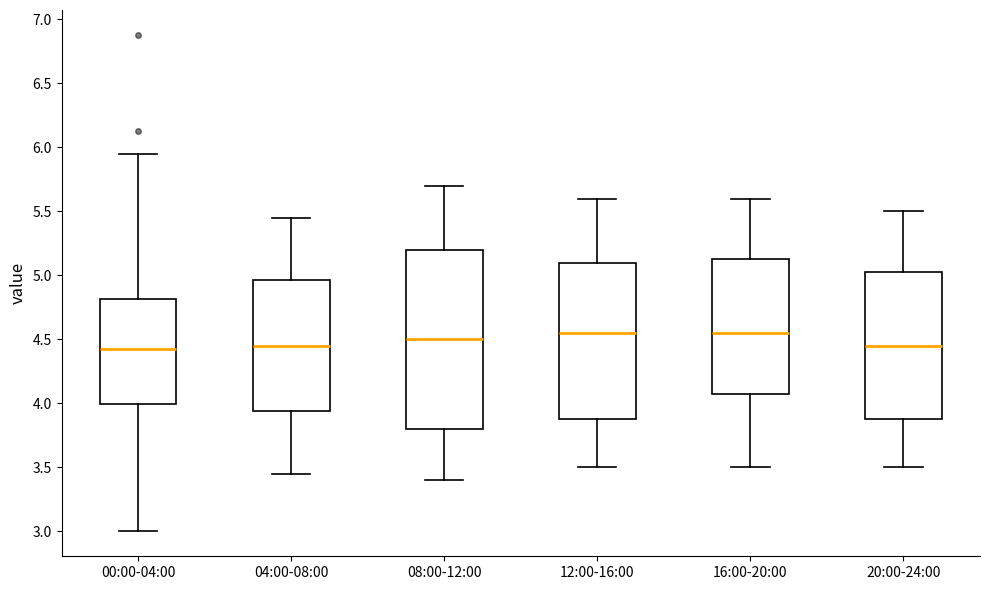

Which box is the tallest, from its lower edge to its upper edge?

08:00-12:00